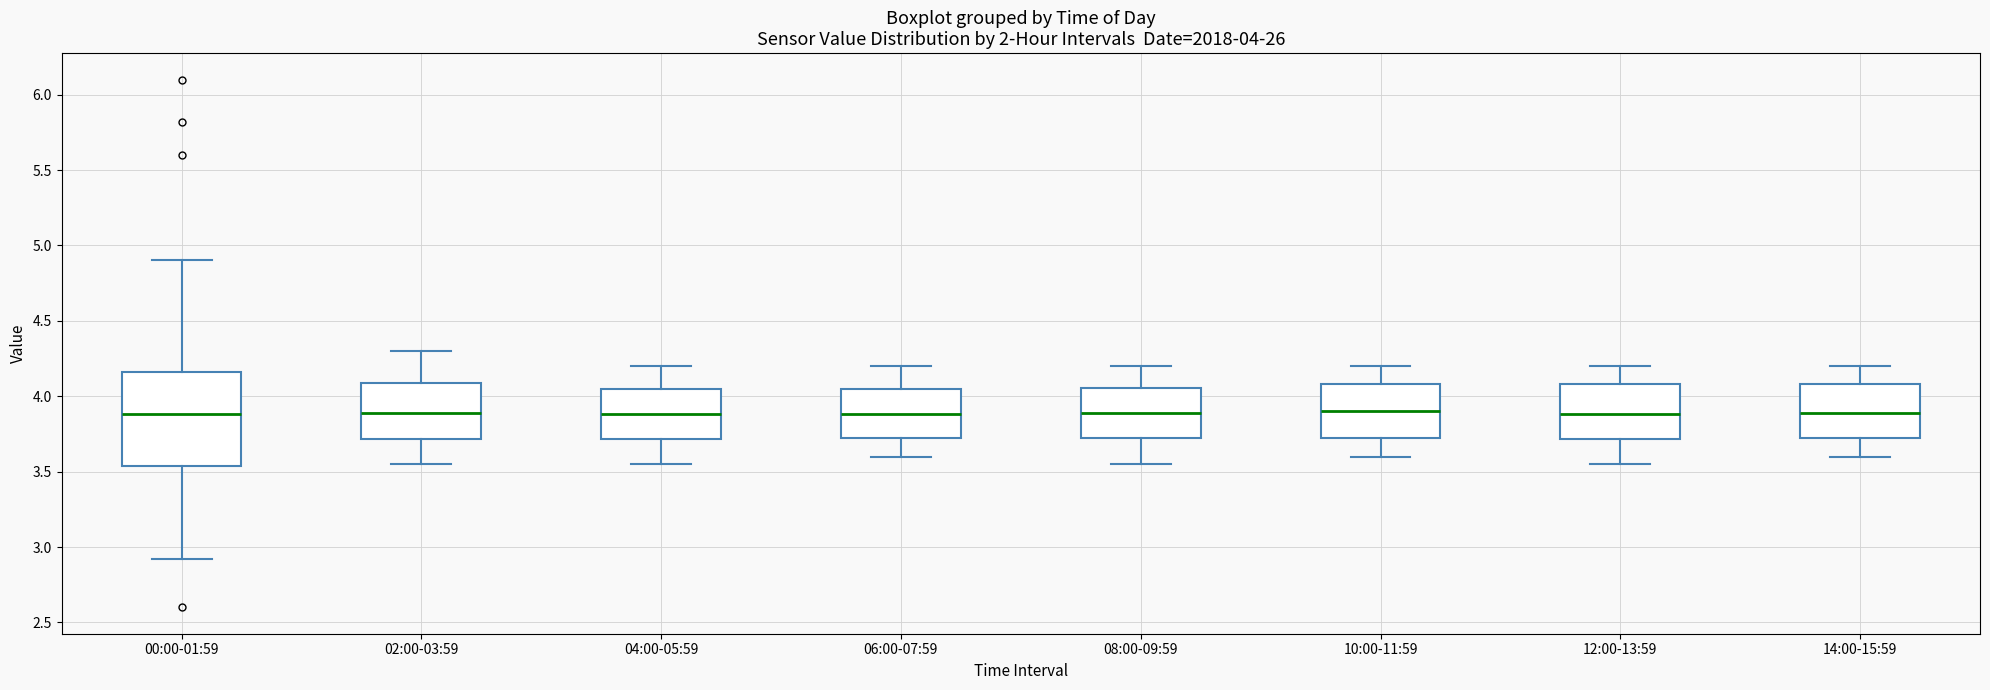

Comparing the boxes themselves (not the whiskers), which one is the tallest?

00:00-01:59